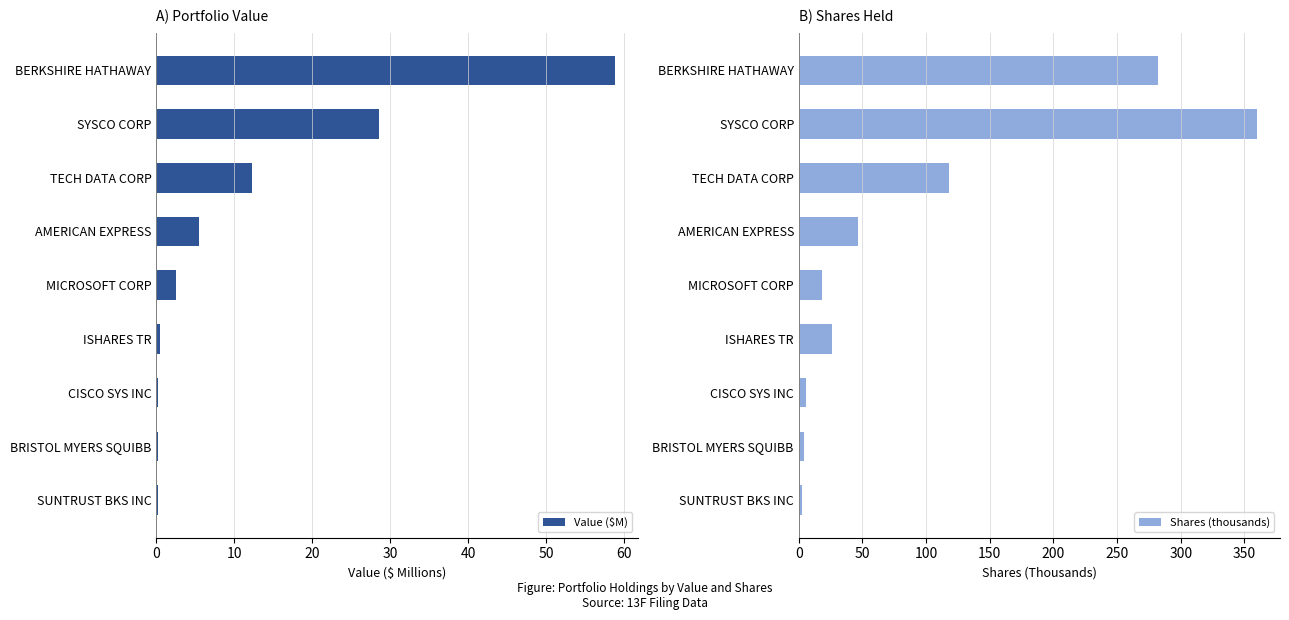

Rank the series by their average value, from lowest to highest.

Value ($M), Shares (thousands)